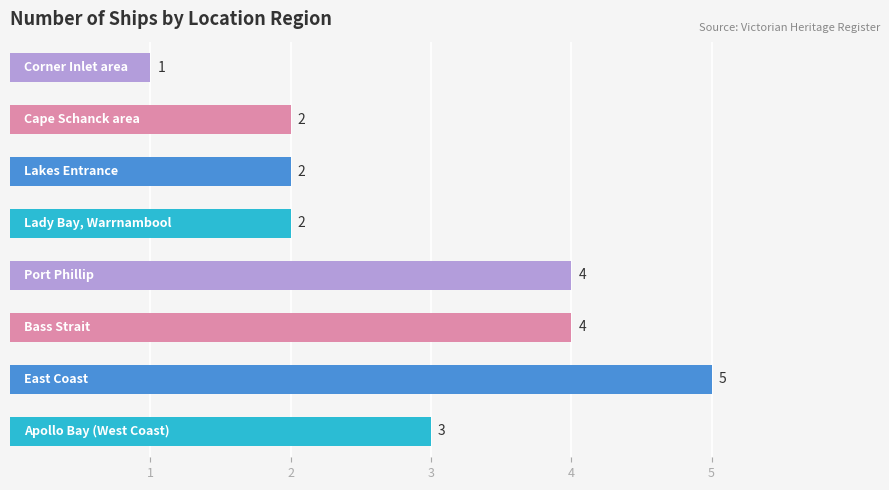

What is the greatest value displayed?

5